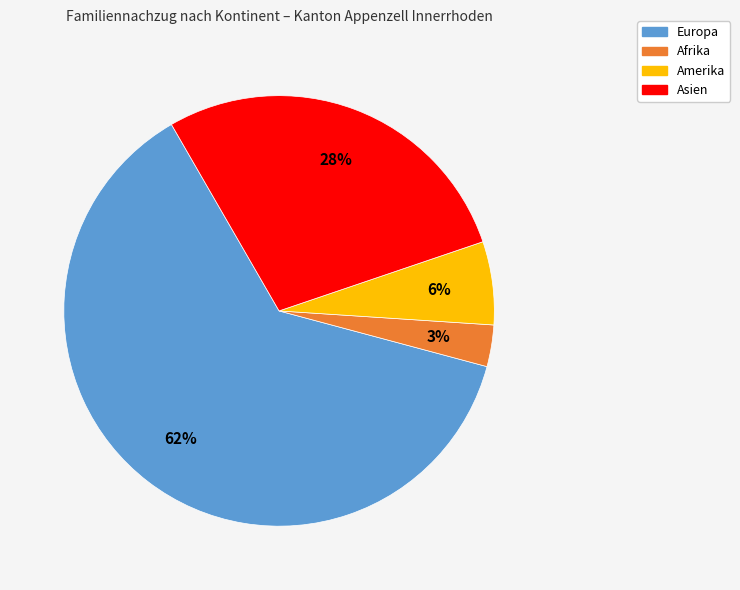

Which has a higher value, Asien or Amerika?

Asien